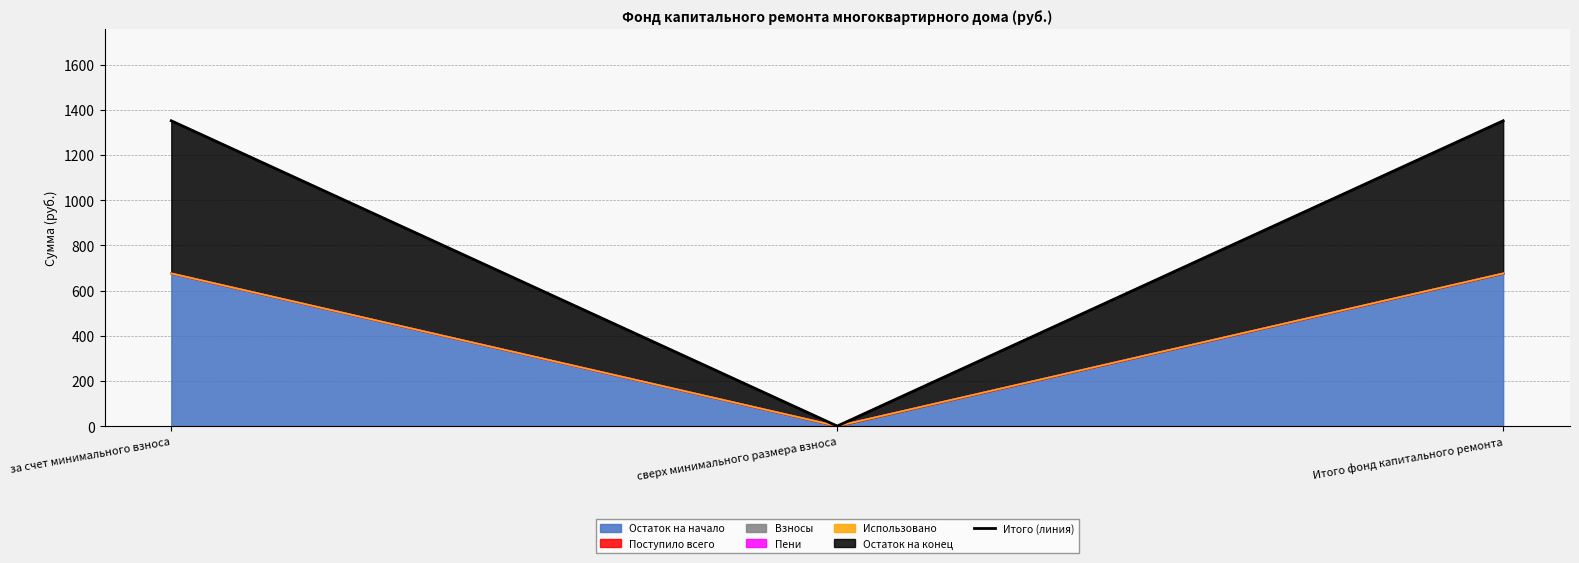

Does the chart display data point markers on the line(s)?

No